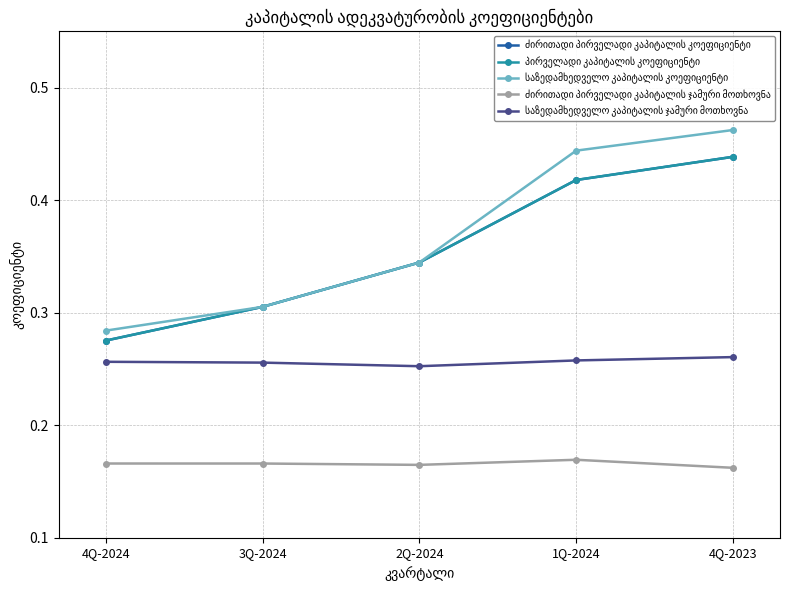

Count the ძირითადი პირველადი კაპიტალის კოეფიციენტი values in the range 0 to 1.

5